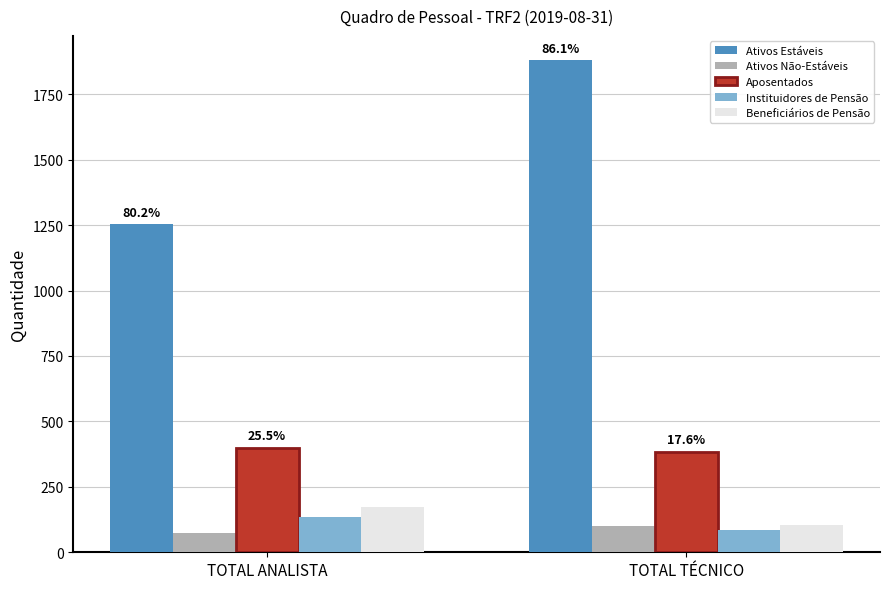

What is the label of the 2nd bar from the left?

TOTAL TÉCNICO